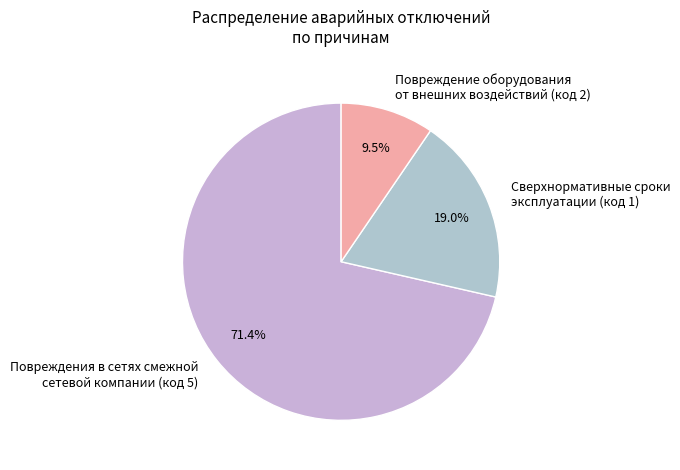

Is there a majority slice in this chart?

Yes